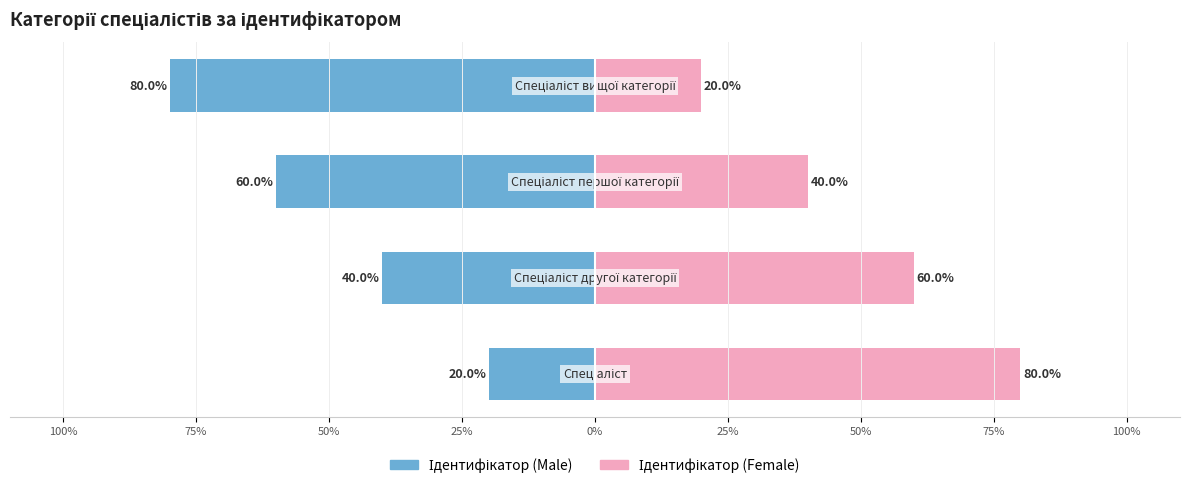

The Ідентифікатор (Male) series shows -27 at 25%. True or false?

False